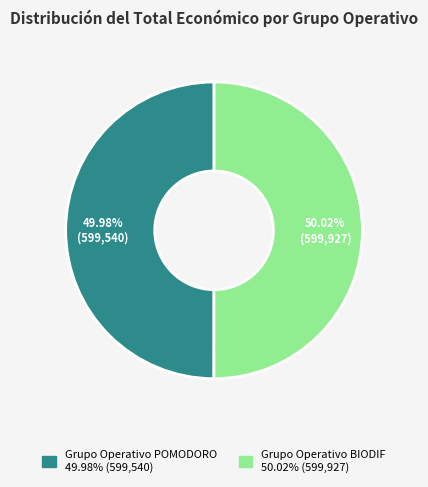

How many segments does this pie chart have?

2